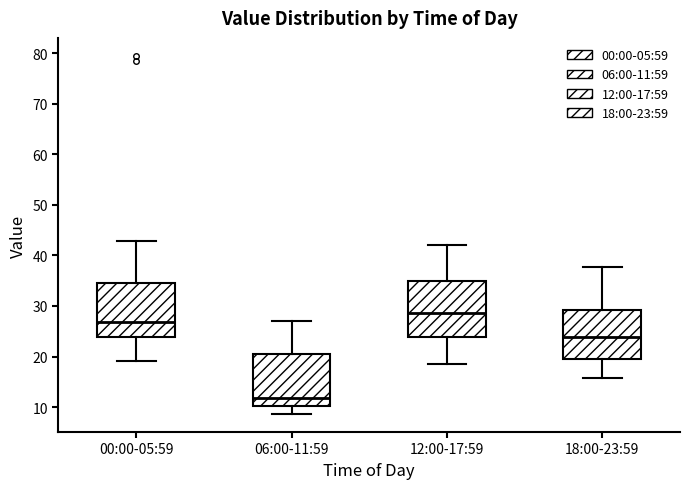

Reading left to right, read every box against the y-axis: the position of its median line, the range the box covers, and the ends of its whiskers. The values are not printed on the chart, so give them approximately, as read against the axis.

00:00-05:59: median 27, box 24 to 35, whiskers 19 to 43
06:00-11:59: median 12, box 10 to 20, whiskers 9 to 27
12:00-17:59: median 29, box 24 to 35, whiskers 19 to 42
18:00-23:59: median 24, box 20 to 29, whiskers 16 to 38